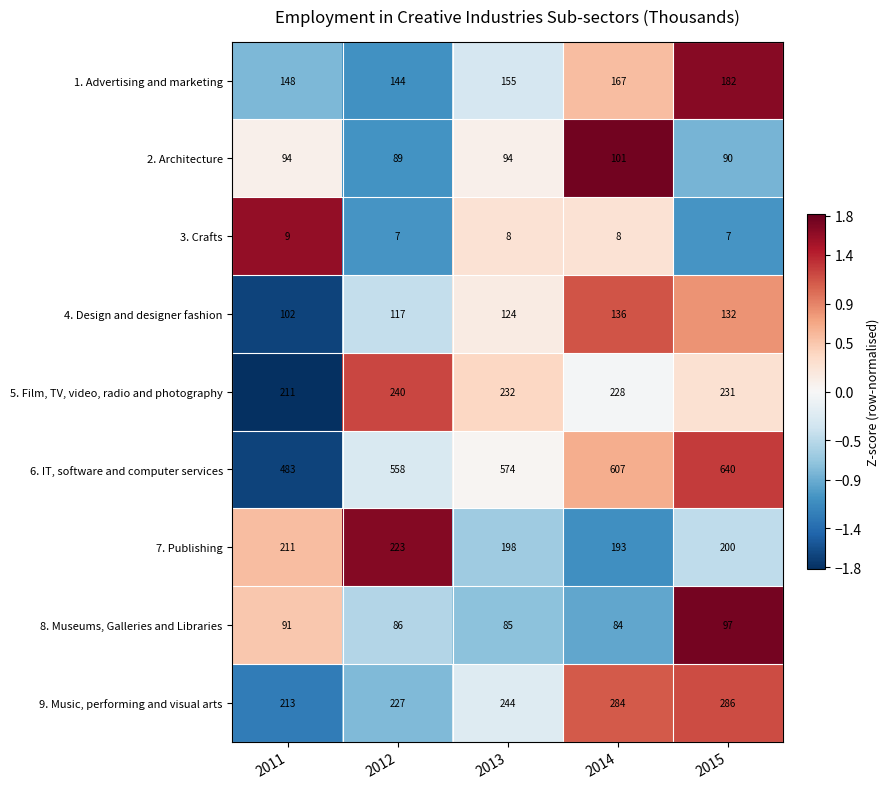

Read the 5. Film, TV, video, radio and photography value at 2011.

211